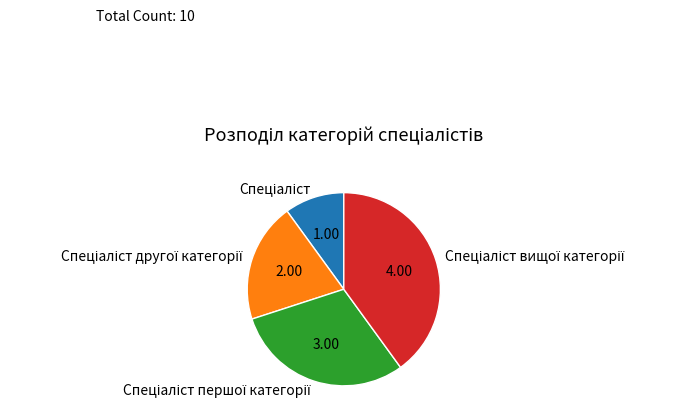

How many slices are in this pie chart?

4